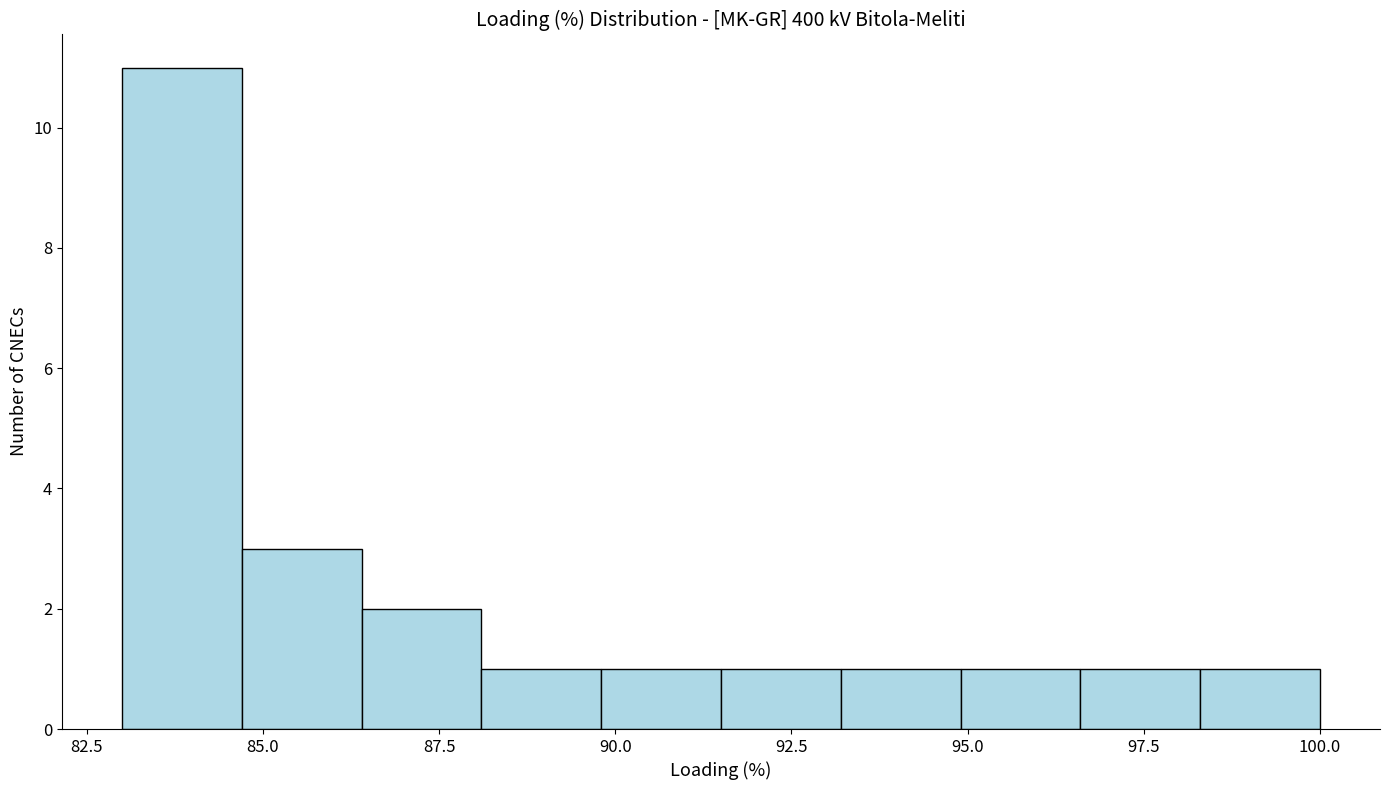

Read against the x-axis, roughly where is the centre of the tallest bar?

84.0